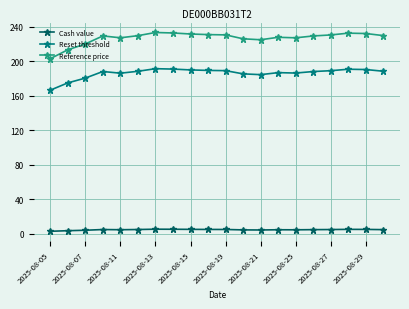

True or false: Reset threshold and Reference price cross at least once.

False